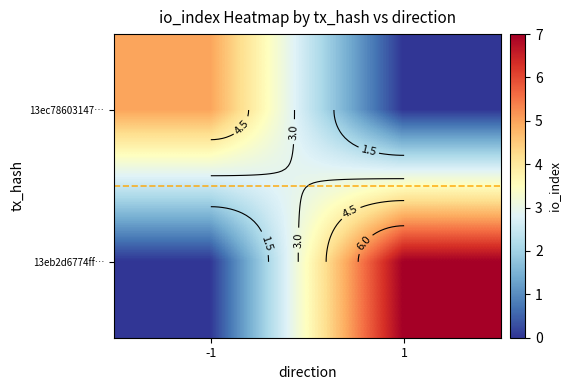

What is the difference between the 13ec78603147… values at 1 and -1?

5